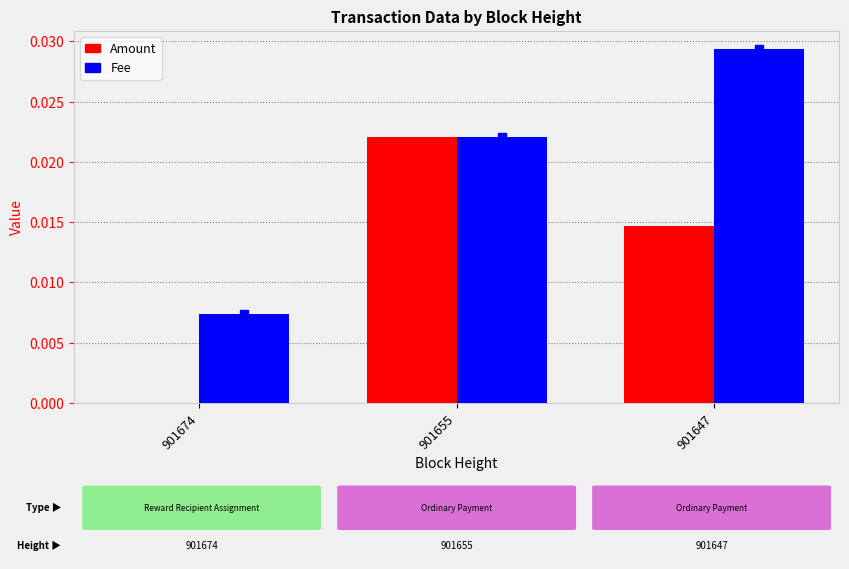

Which series reaches the maximum Y coordinate?

Fee